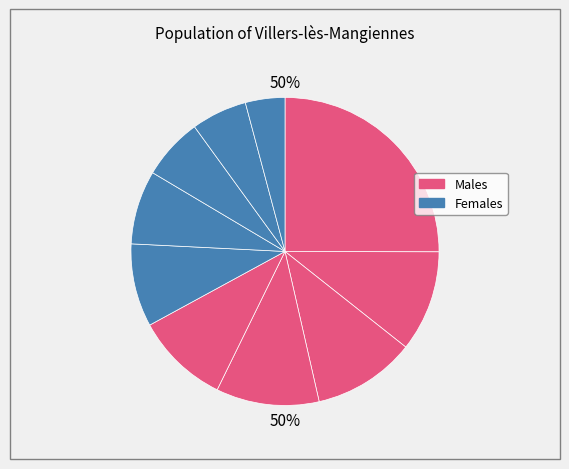

Count the number of slices in the pie.

10